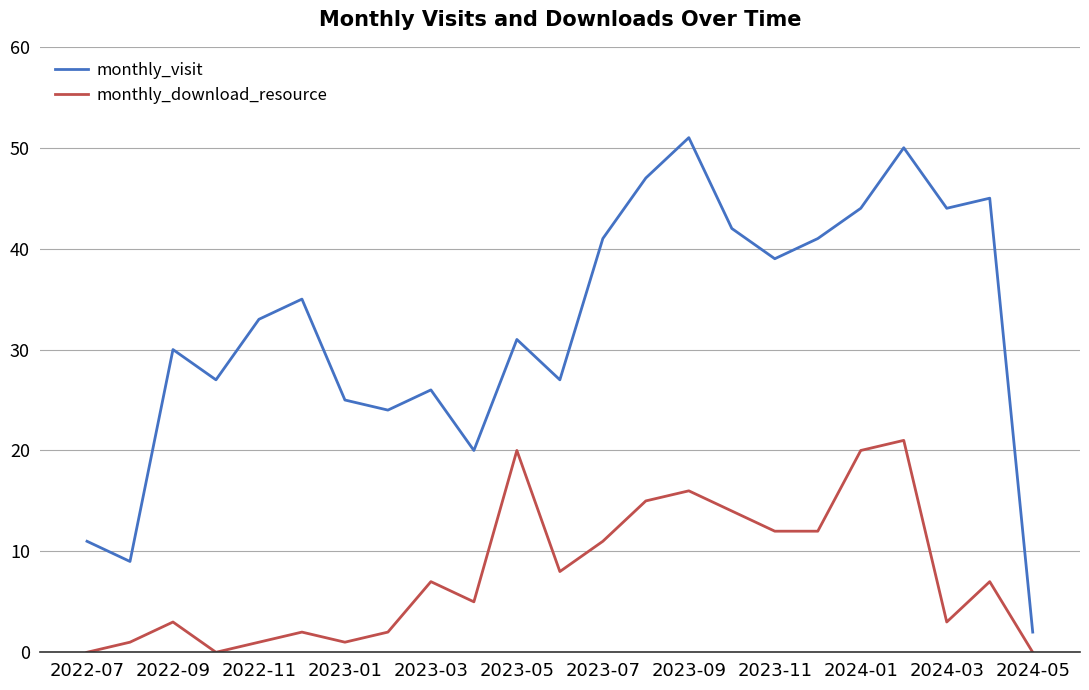

What is the maximum value shown in the chart?

51